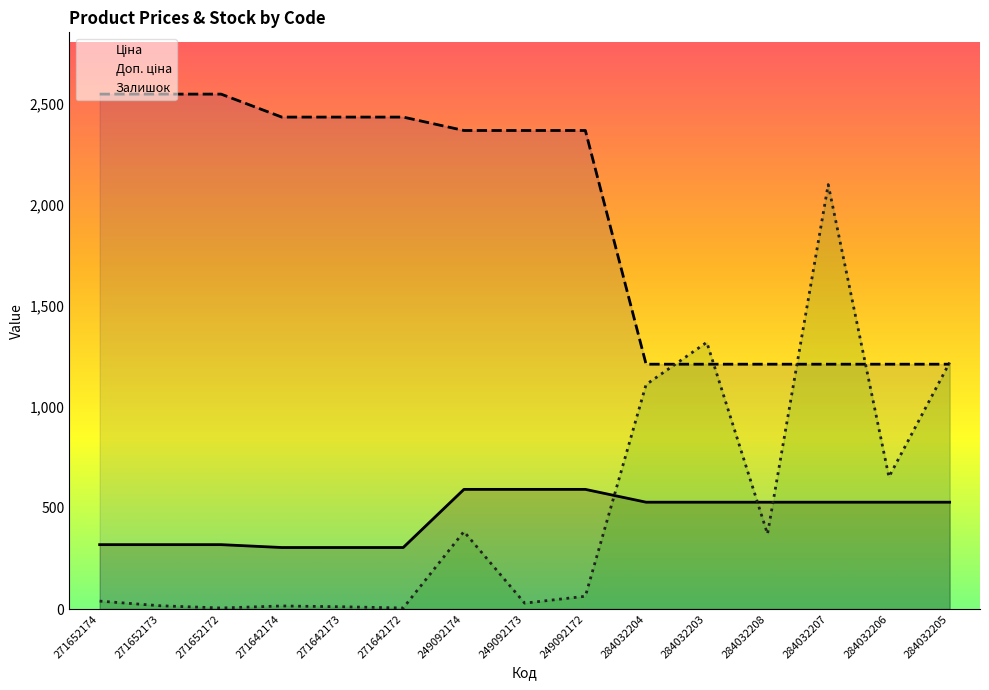

What is the maximum value shown in the chart?

2546.4